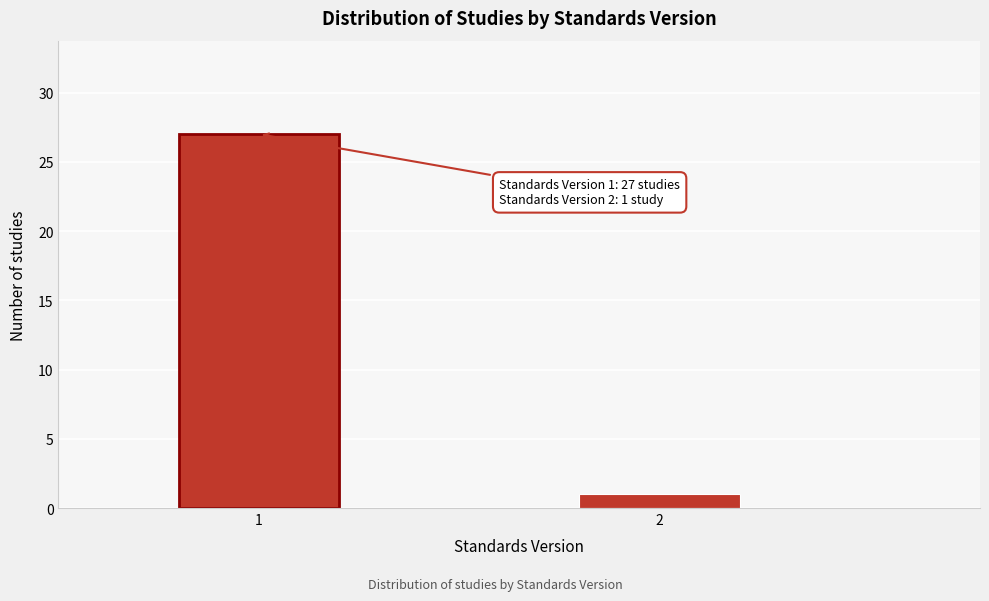

Reading left to right, transcribe all the data shown in this chart.

1=27	2=1